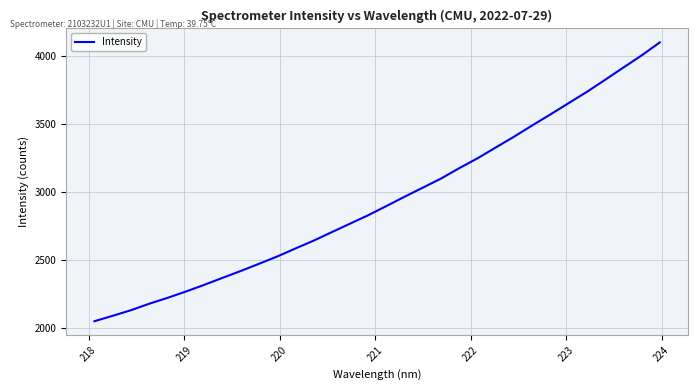

Reading right to left, what are all the values shown in this chart?

4100.9	4004.8	3915.6	3825.5	3737.0	3654.2	3570.9	3489.8	3406.5	3327.4	3247.9	3175.2	3098.8	3031.7	2964.8	2896.0	2828.4	2765.9	2703.6	2640.6	2582.7	2523.8	2470.1	2417.1	2366.5	2315.0	2266.2	2219.8	2176.7	2129.0	2087.8	2048.0